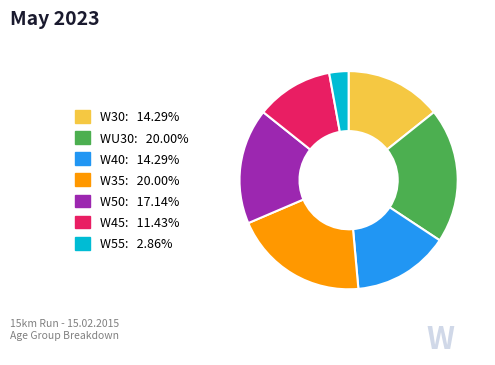

Is it true that W40 is 14% of the pie?

True